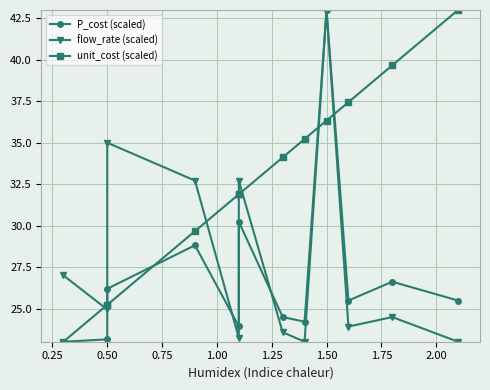

What is the sum of all P_cost (scaled) values?

324.6